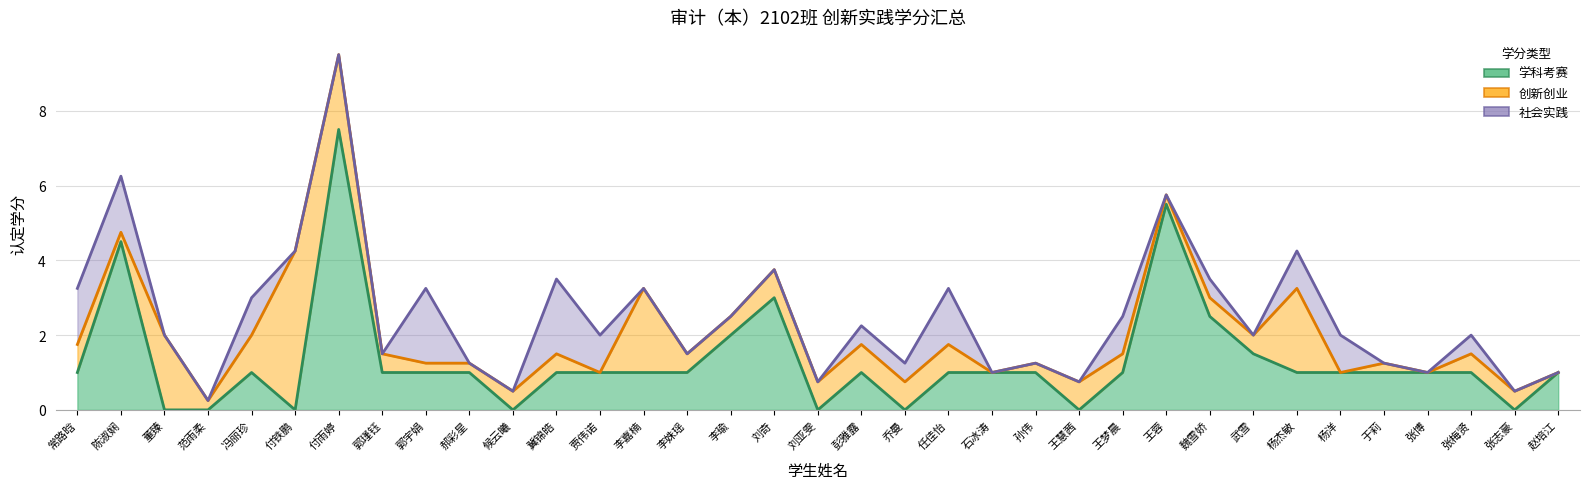

Is it true that 社会实践 equals 1.5 at 任佳怡?

True